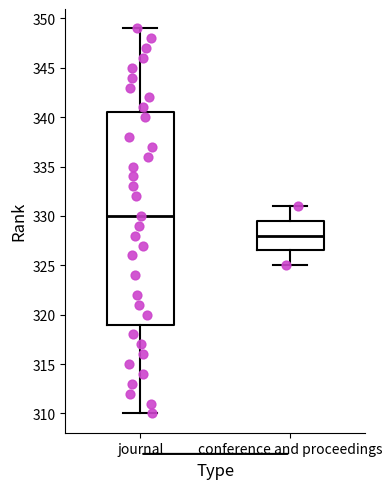

Which box has the highest median line?

journal